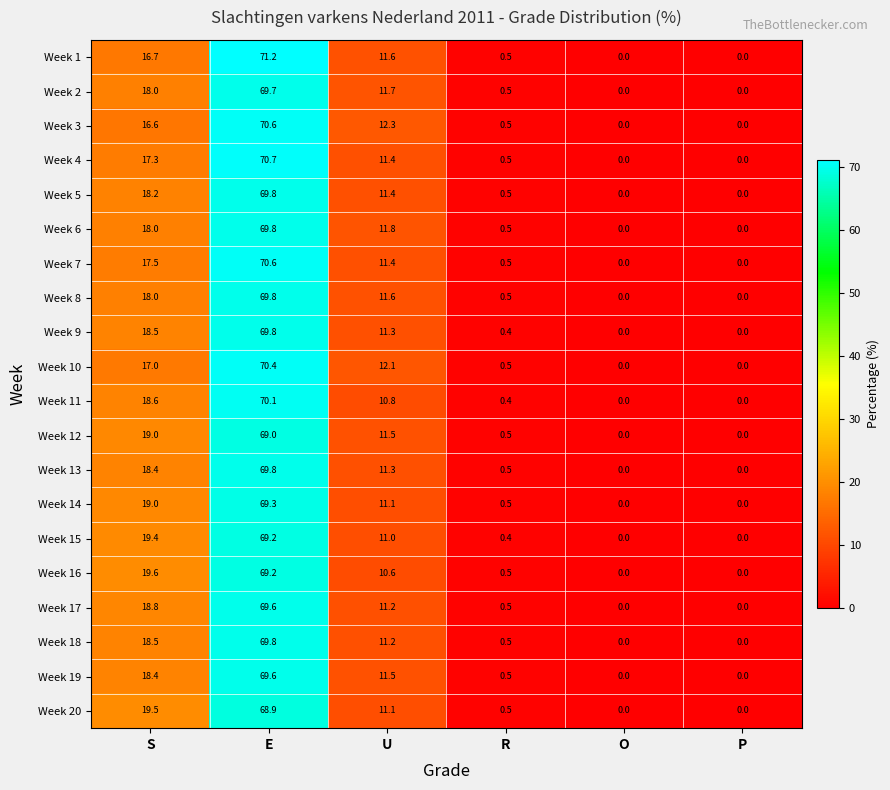

What is the difference between the maximum and minimum values in the Week 11 series?

70.1